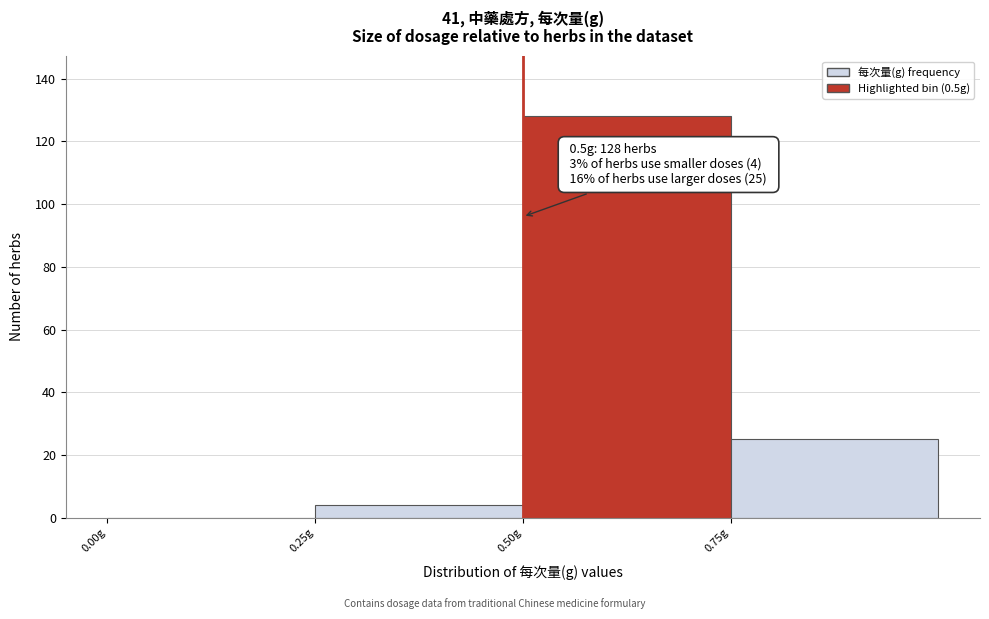

Over which range of the x-axis is the bar tallest?

0.50 to 0.75